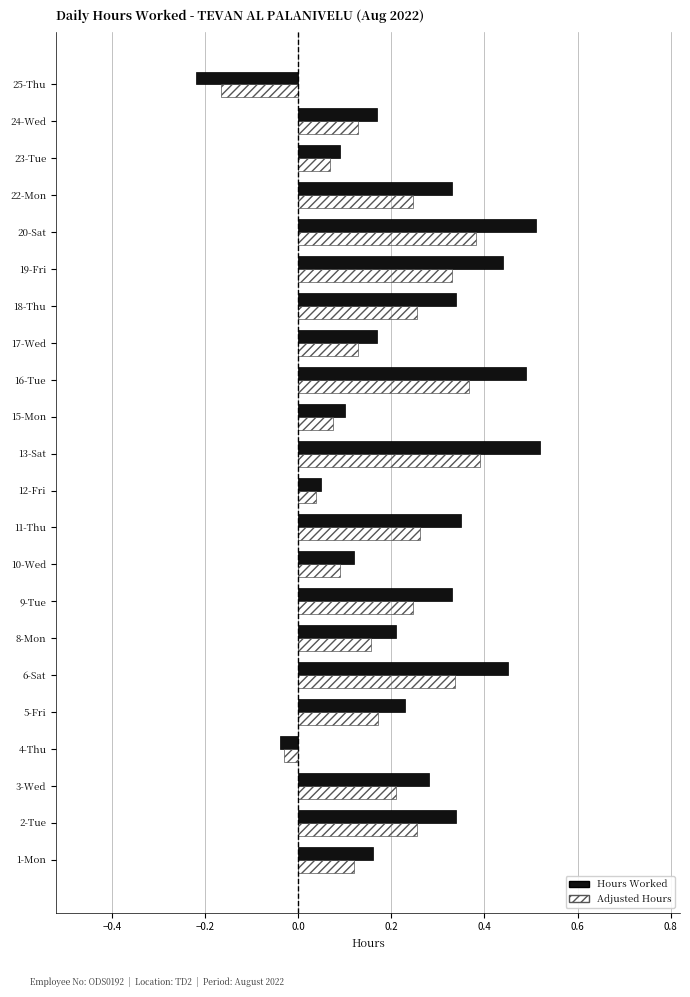

What is the maximum value for Adjusted Hours?

0.4